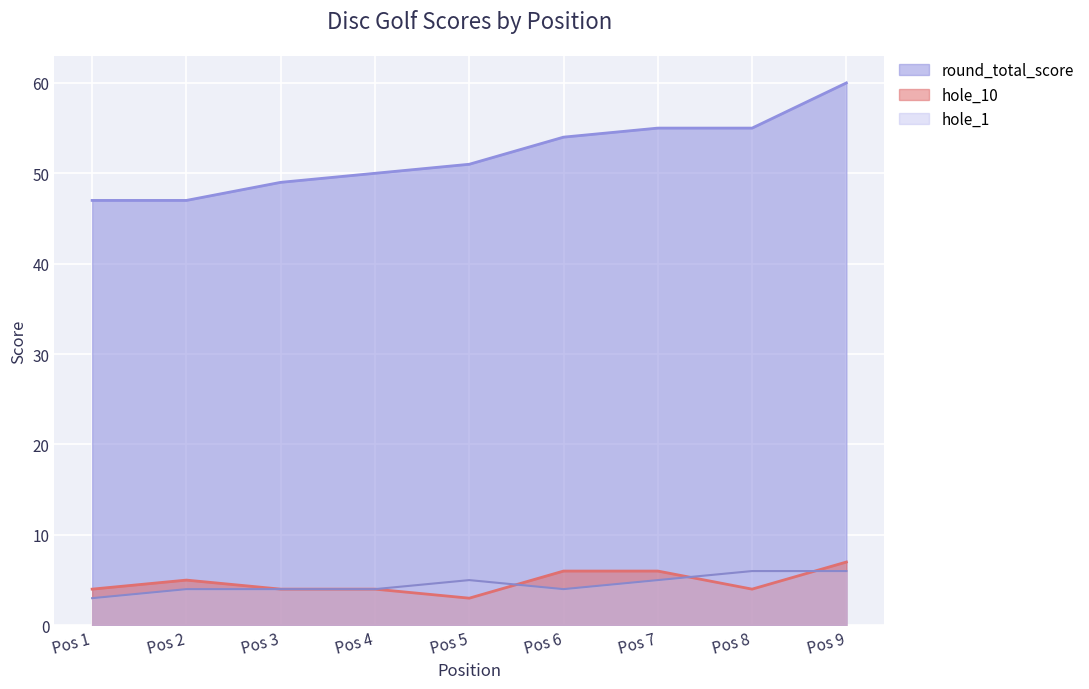

True or false: round_total_score and hole_1 cross at least once.

False